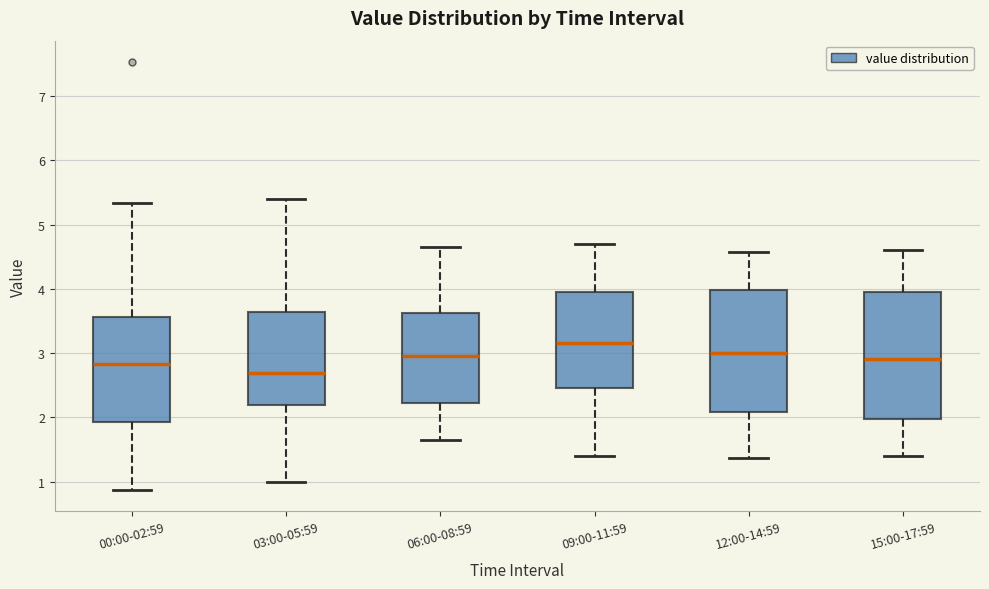

Where is the upper edge of the box for 06:00-08:59 on the y-axis? The values are not printed on the chart, so give them approximately, as read against the axis.

3.6